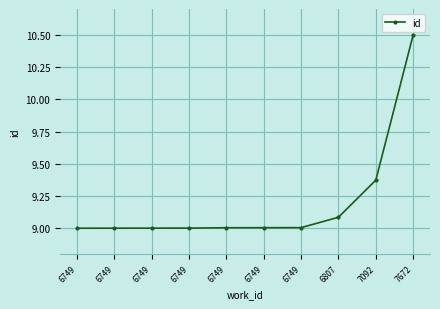

How many lines are shown in the chart?

1